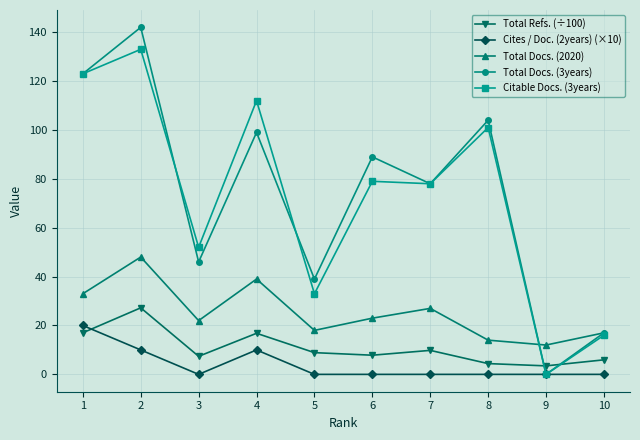

Rank the series at 4 from highest to lowest value.

Citable Docs. (3years), Total Docs. (3years), Total Docs. (2020), Total Refs. (÷100), Cites / Doc. (2years) (×10)